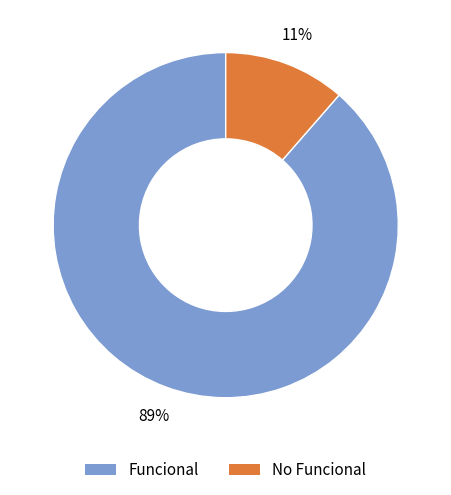

To the nearest percent, what is the combined percentage of Funcional and No Funcional?

100%